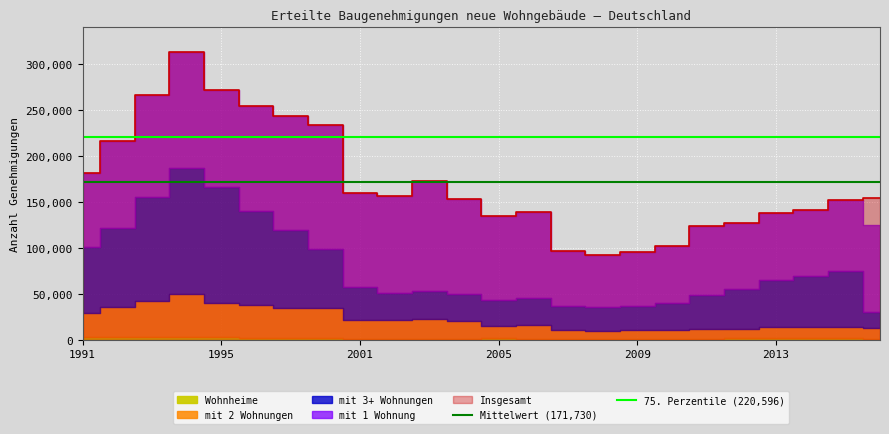

What is the value of the 75. Perzentile (220,596) point at the 1st from the left?

220596